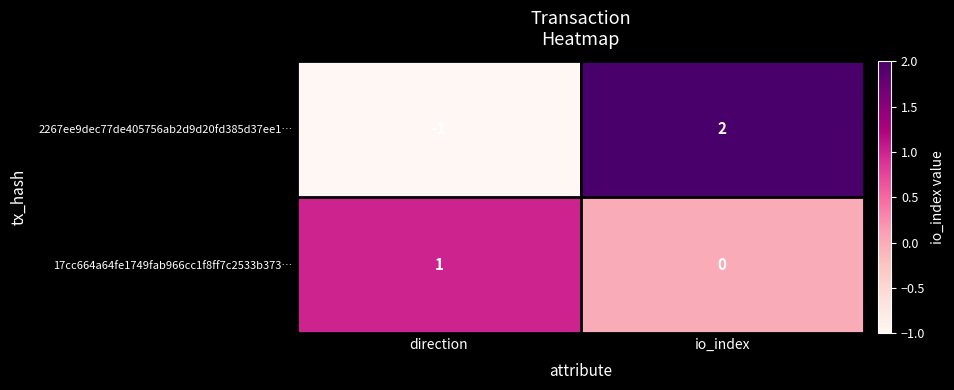

Reading right to left, what are all the values shown in this chart?

2267ee9dec77de405756ab2d9d20fd385d37ee1…: 2	-1
17cc664a64fe1749fab966cc1f8ff7c2533b373…: 0	1